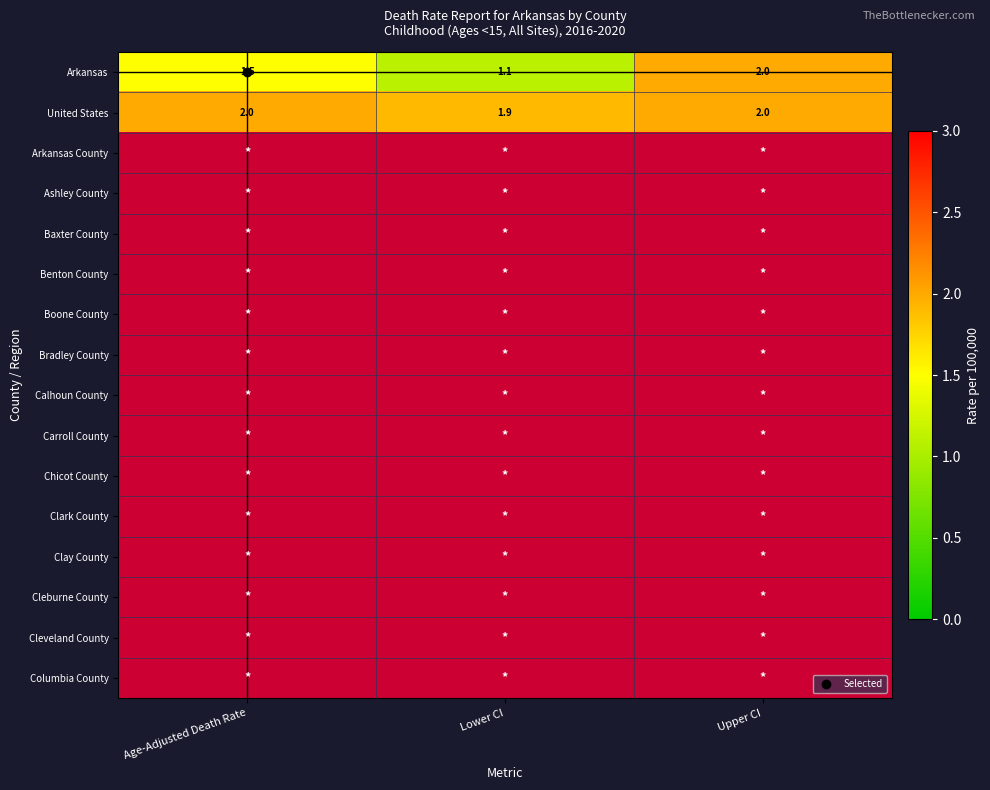

Between Age-Adjusted Death Rate and Upper CI, which is larger?

Upper CI